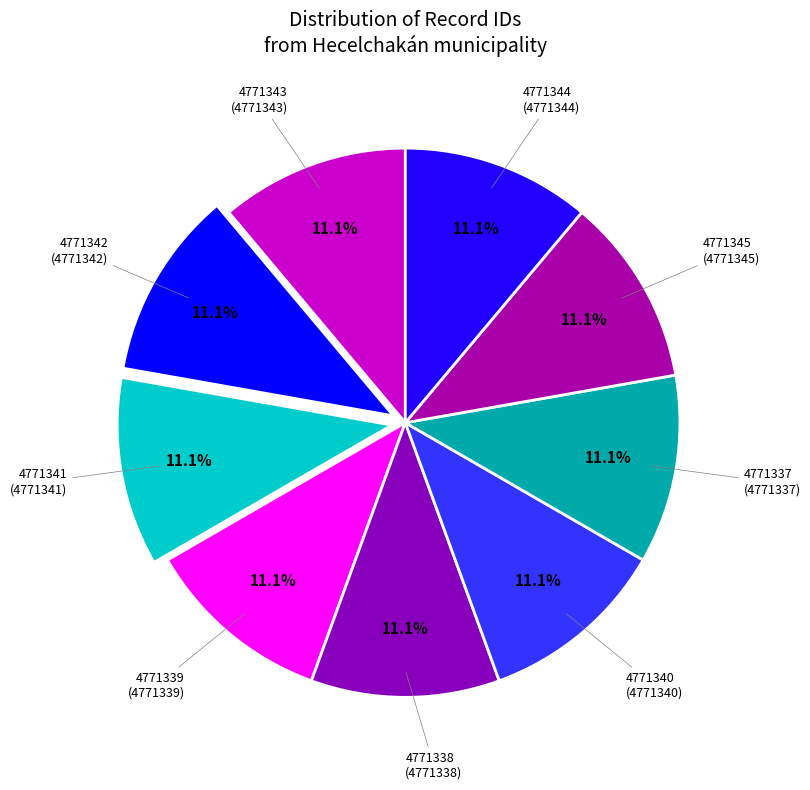

Count the number of slices in the pie.

9